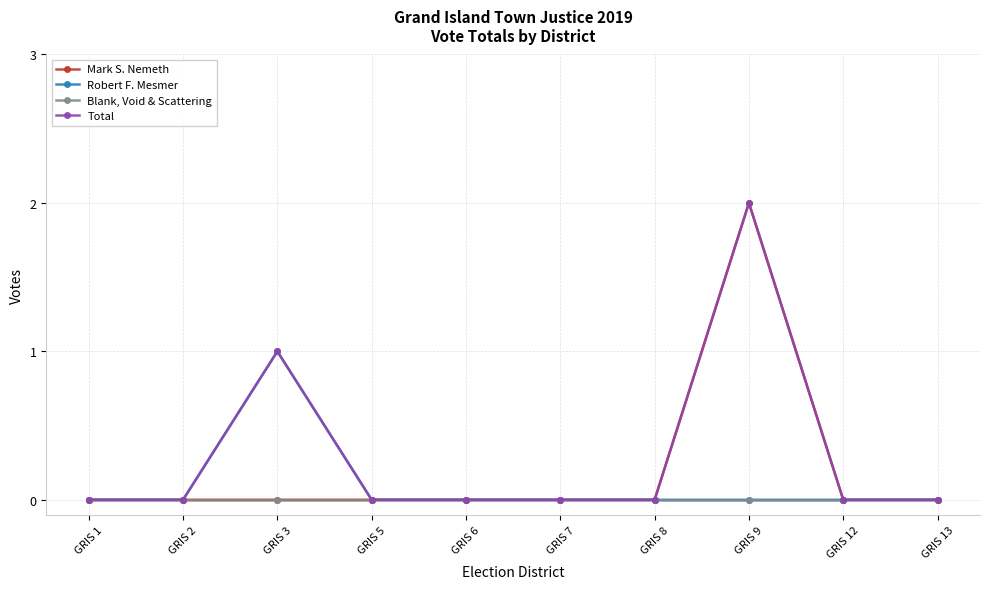

List the series in order of their overall mean, highest first.

Total, Mark S. Nemeth, Robert F. Mesmer, Blank, Void & Scattering